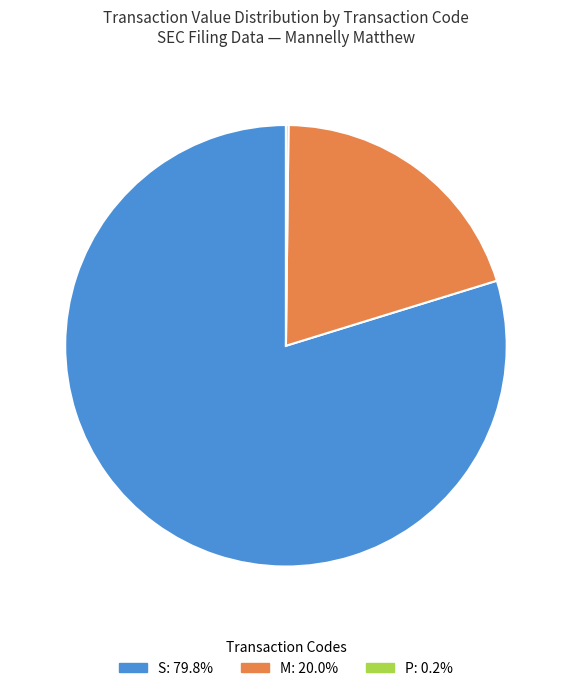

Is there any slice that represents more than half of the pie?

Yes